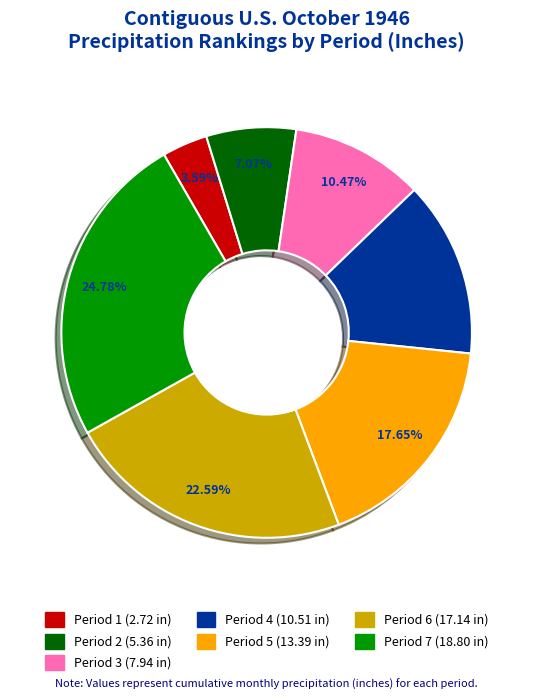

To the nearest percent, what portion does Period 7 represent?

25%